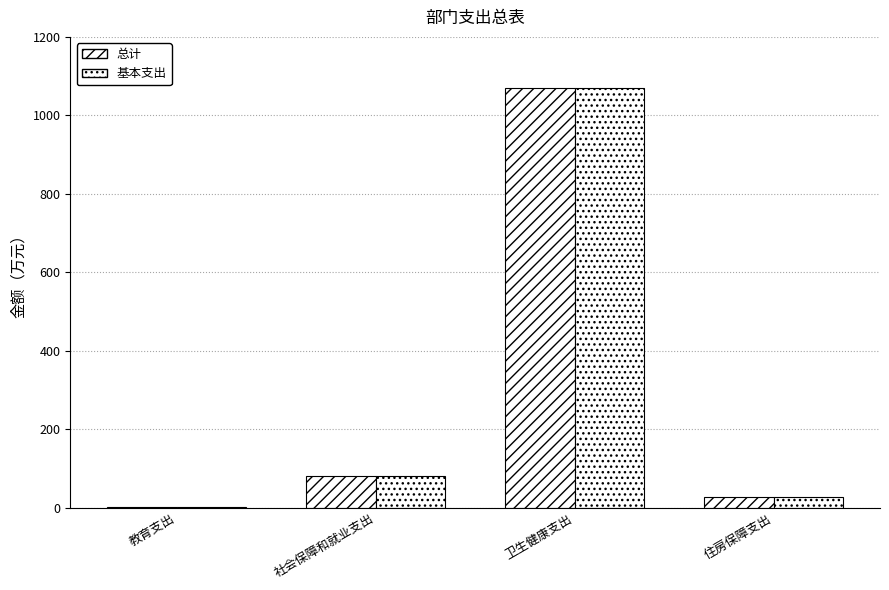

Which series has the largest range (max minus min)?

总计